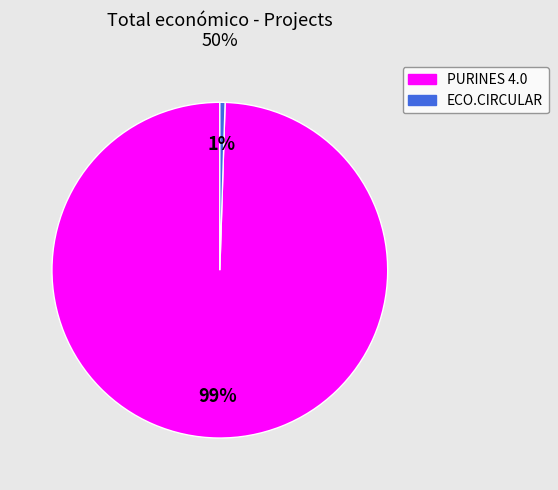

To the nearest percent, what is the combined percentage of ECO.CIRCULAR and PURINES 4.0?

100%